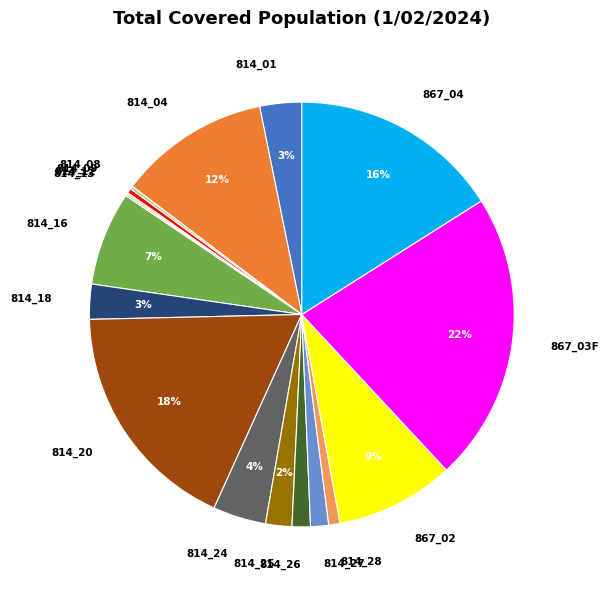

Is there a majority slice in this chart?

No